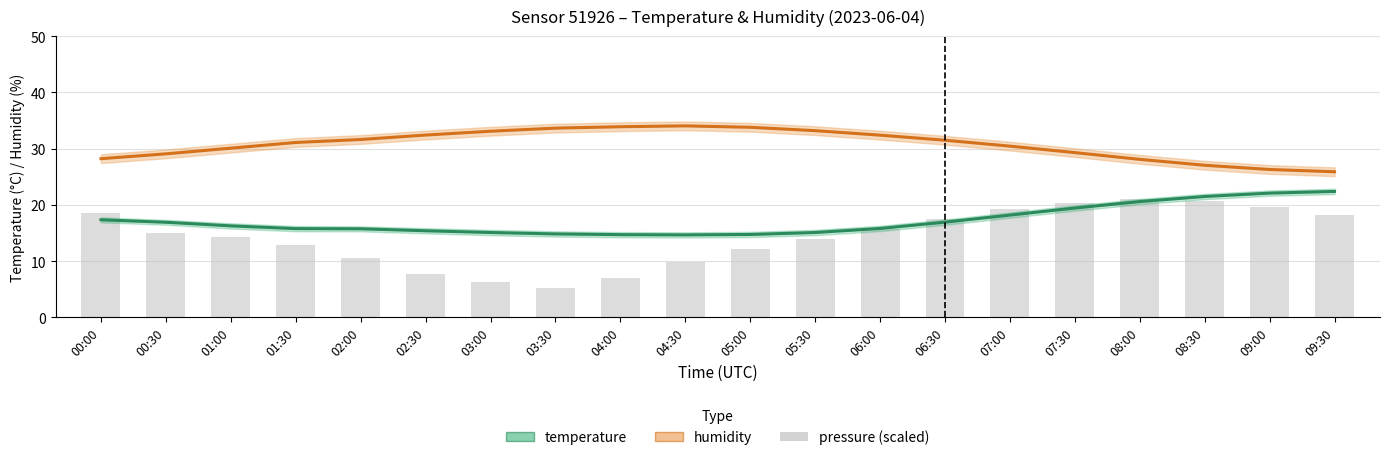

Are the bars grouped side by side (vs. stacked)?

Yes